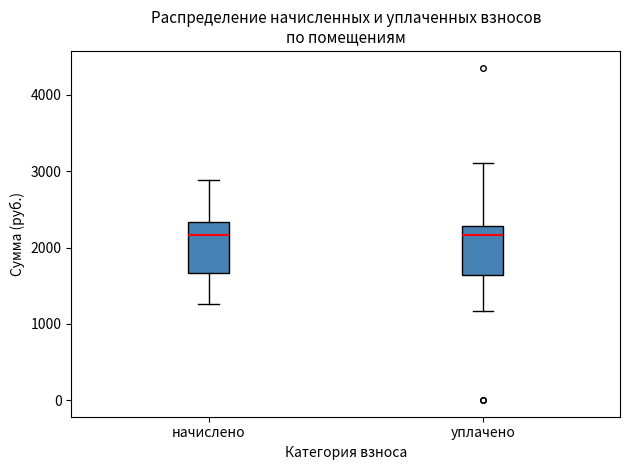

Reading left to right, read every box against the y-axis: the position of its median line, the range the box covers, and the ends of its whiskers. The values are not printed on the chart, so give them approximately, as read against the axis.

начислено: median 2200, box 1700 to 2300, whiskers 1300 to 2900
уплачено: median 2200, box 1600 to 2300, whiskers 1200 to 3100